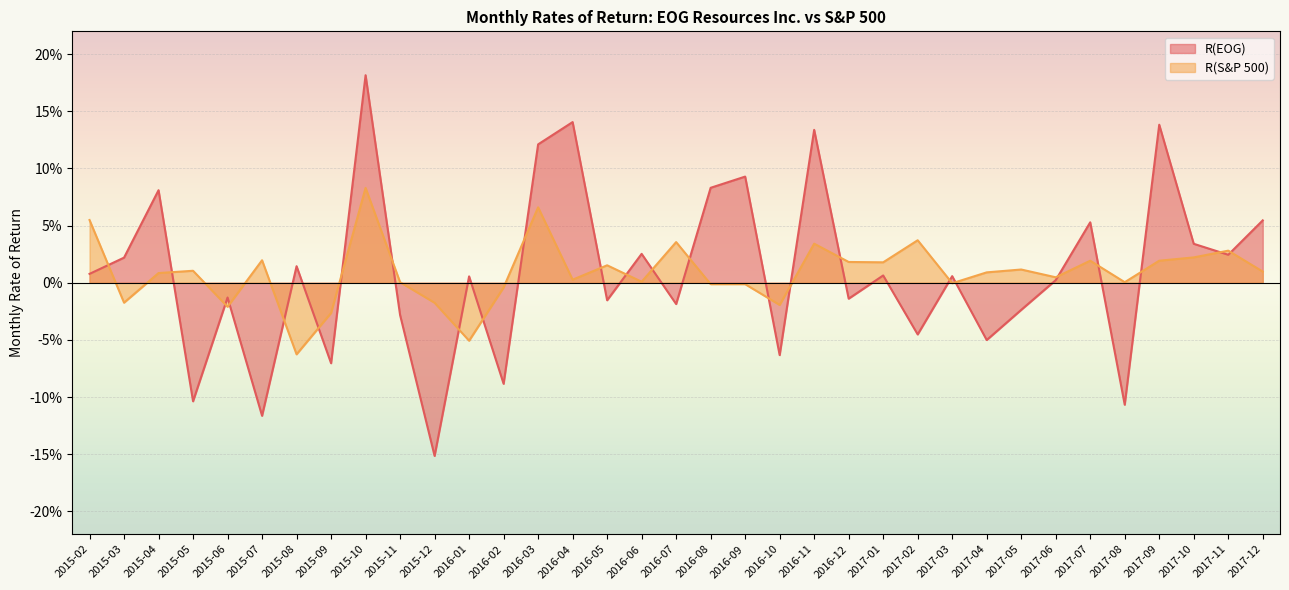

What is the difference between the highest and lowest values at 2016-03?

0.1